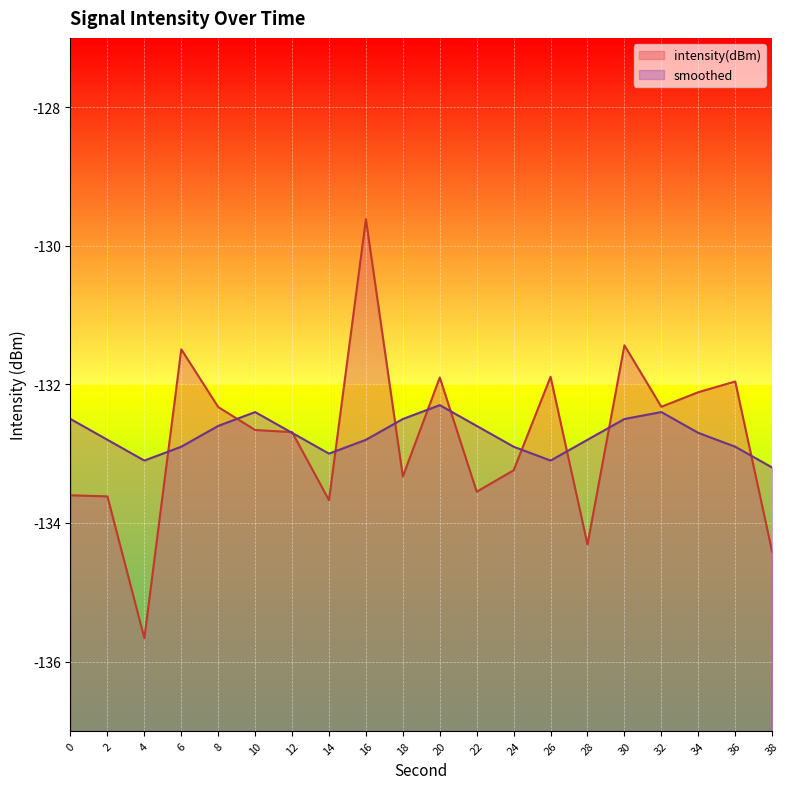

Between which two adjacent categories do intensity(dBm) and smoothed first intersect?

4 and 6